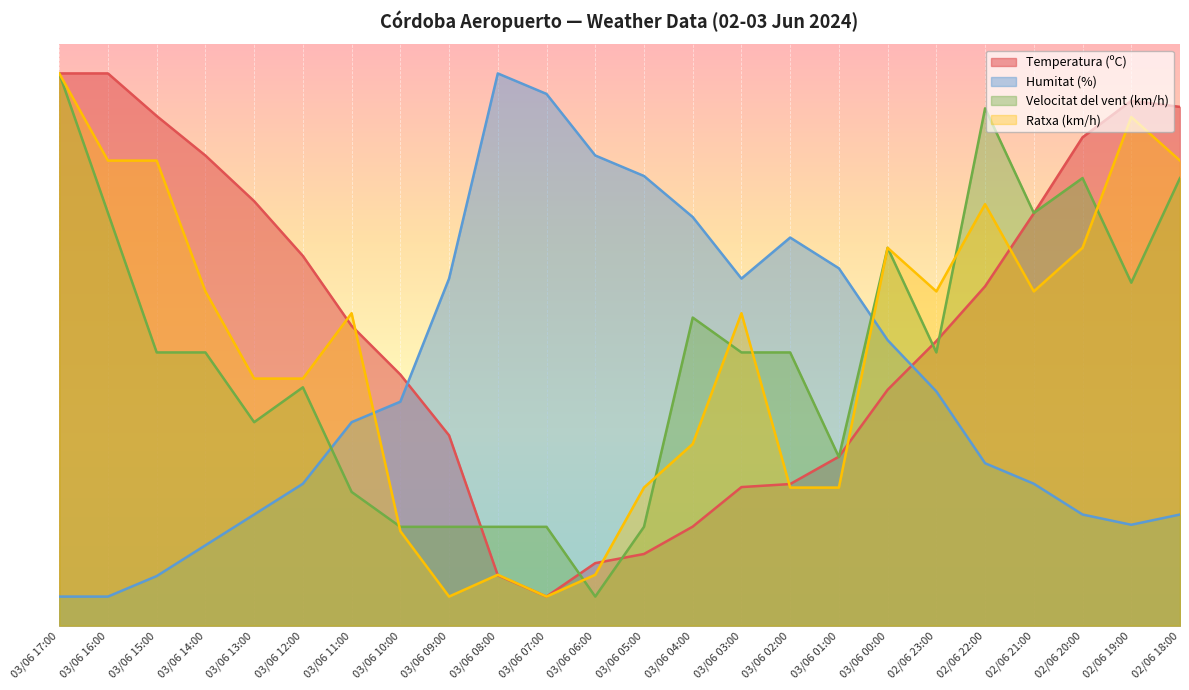

Reading right to left, what are all the values shown in this chart?

Temperatura (ºC): 02/06 18:00=89.2	02/06 19:00=90.3	02/06 20:00=84.0	02/06 21:00=70.9	02/06 22:00=58.4	02/06 23:00=49.0	03/06 00:00=40.6	03/06 01:00=29.1	03/06 02:00=24.4	03/06 03:00=23.8	03/06 04:00=17.0	03/06 05:00=12.3	03/06 06:00=10.8	03/06 07:00=5.0	03/06 08:00=8.7	03/06 09:00=32.7	03/06 10:00=43.2	03/06 11:00=51.6	03/06 12:00=63.6	03/06 13:00=73.0	03/06 14:00=80.9	03/06 15:00=87.7	03/06 16:00=95.0	03/06 17:00=95.0
Humitat (%): 02/06 18:00=19.1	02/06 19:00=17.4	02/06 20:00=19.1	02/06 21:00=24.4	02/06 22:00=27.9	02/06 23:00=40.3	03/06 00:00=49.1	03/06 01:00=61.5	03/06 02:00=66.8	03/06 03:00=59.7	03/06 04:00=70.3	03/06 05:00=77.4	03/06 06:00=80.9	03/06 07:00=91.5	03/06 08:00=95.0	03/06 09:00=59.7	03/06 10:00=38.5	03/06 11:00=35.0	03/06 12:00=24.4	03/06 13:00=19.1	03/06 14:00=13.8	03/06 15:00=8.5	03/06 16:00=5.0	03/06 17:00=5.0
Velocitat del vent (km/h): 02/06 18:00=77.0	02/06 19:00=59.0	02/06 20:00=77.0	02/06 21:00=71.0	02/06 22:00=89.0	02/06 23:00=47.0	03/06 00:00=65.0	03/06 01:00=29.0	03/06 02:00=47.0	03/06 03:00=47.0	03/06 04:00=53.0	03/06 05:00=17.0	03/06 06:00=5.0	03/06 07:00=17.0	03/06 08:00=17.0	03/06 09:00=17.0	03/06 10:00=17.0	03/06 11:00=23.0	03/06 12:00=41.0	03/06 13:00=35.0	03/06 14:00=47.0	03/06 15:00=47.0	03/06 16:00=71.0	03/06 17:00=95.0
Ratxa (km/h): 02/06 18:00=80.0	02/06 19:00=87.5	02/06 20:00=65.0	02/06 21:00=57.5	02/06 22:00=72.5	02/06 23:00=57.5	03/06 00:00=65.0	03/06 01:00=23.8	03/06 02:00=23.8	03/06 03:00=53.8	03/06 04:00=31.2	03/06 05:00=23.8	03/06 06:00=8.8	03/06 07:00=5.0	03/06 08:00=8.8	03/06 09:00=5.0	03/06 10:00=16.2	03/06 11:00=53.8	03/06 12:00=42.5	03/06 13:00=42.5	03/06 14:00=57.5	03/06 15:00=80.0	03/06 16:00=80.0	03/06 17:00=95.0